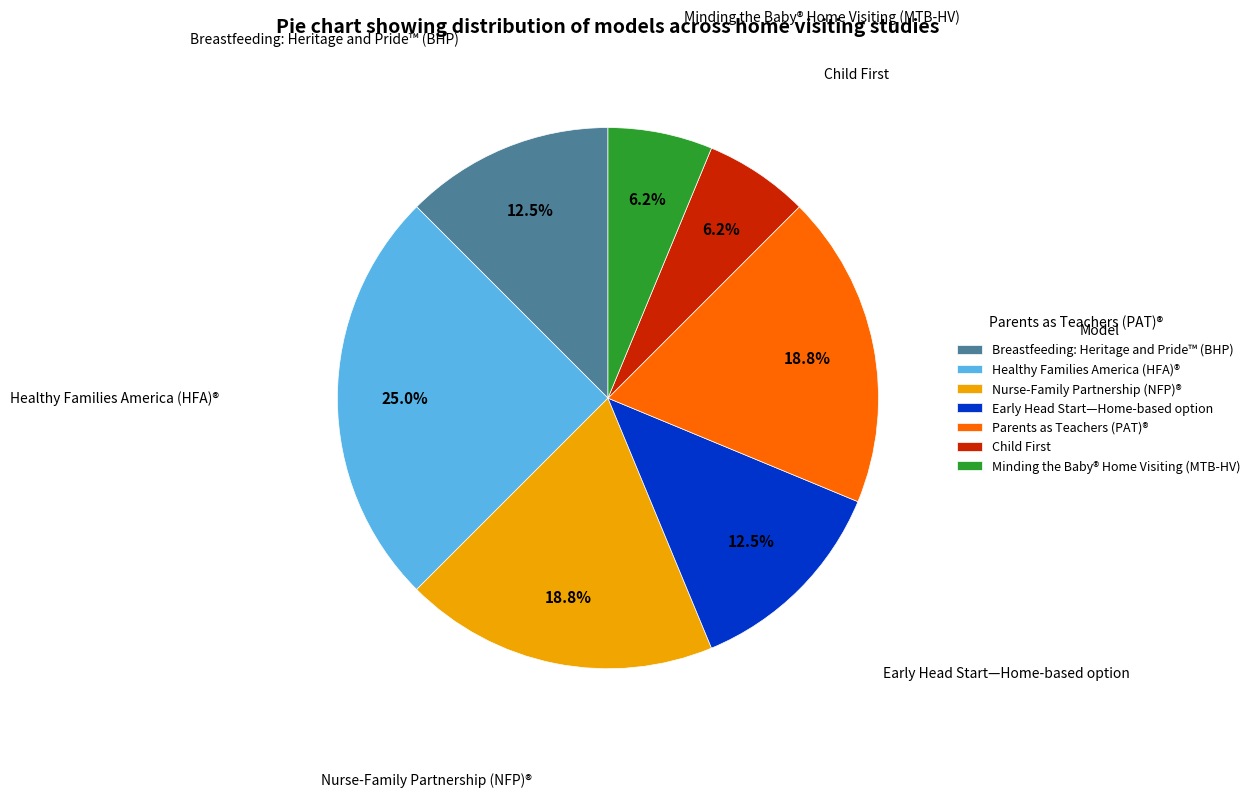

Is it true that Nurse-Family Partnership (NFP)® is 19% of the pie?

True